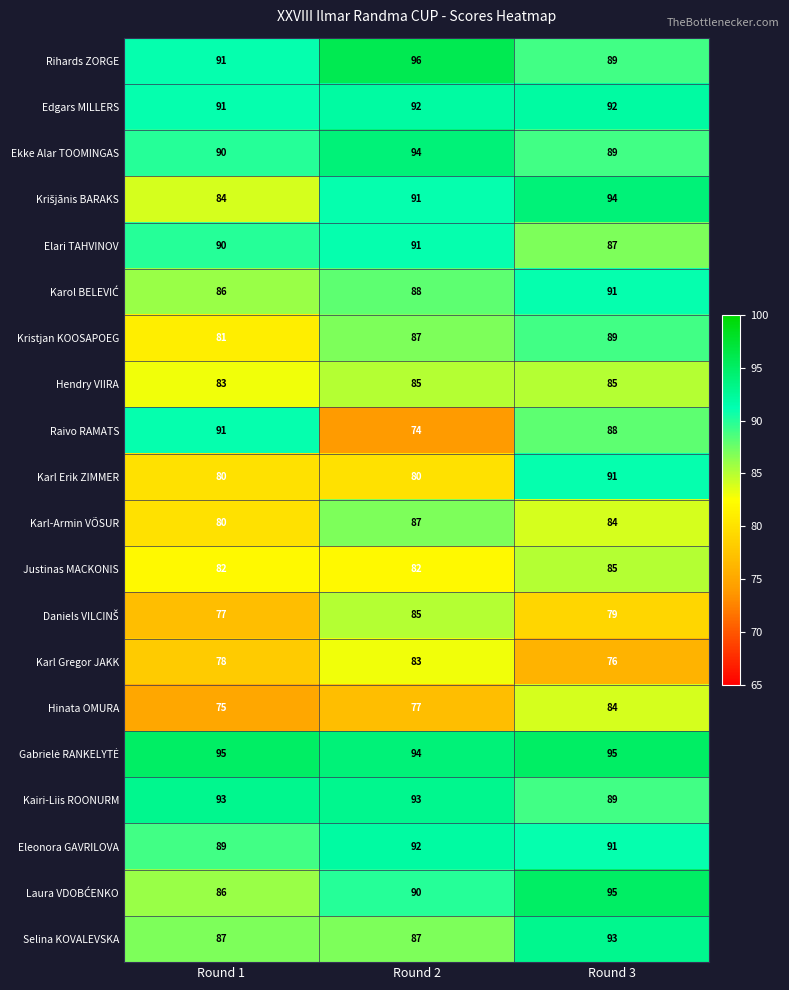

What is the difference between the maximum and minimum values in the Karl Erik ZIMMER series?

11